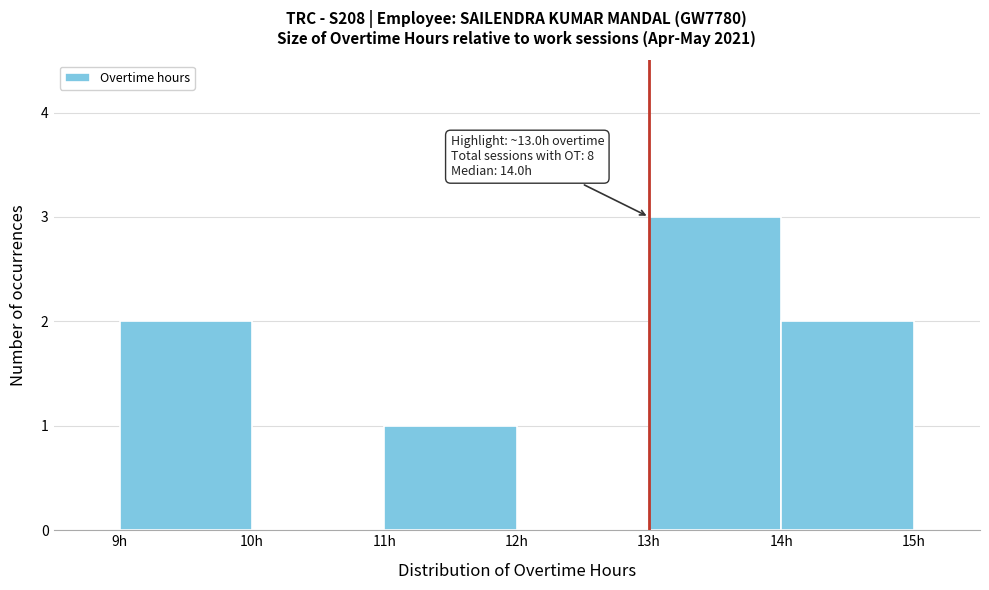

Which range on the x-axis has the tallest bar?

13 to 14